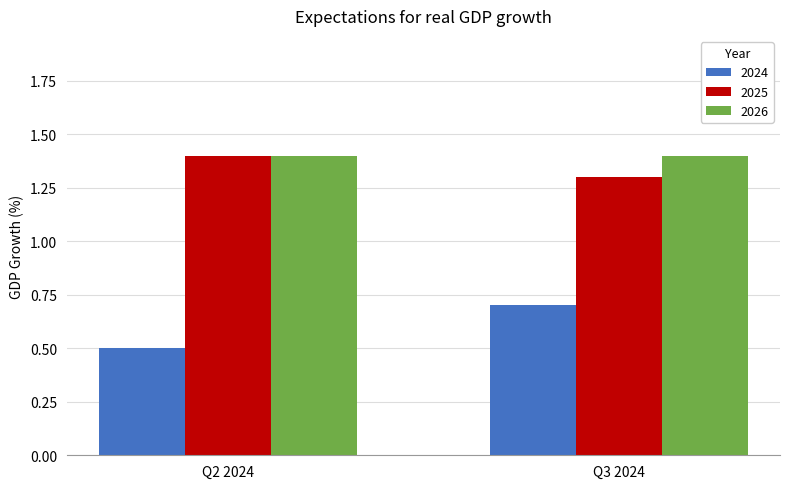

At how many categories does at least one series exceed 1?

2